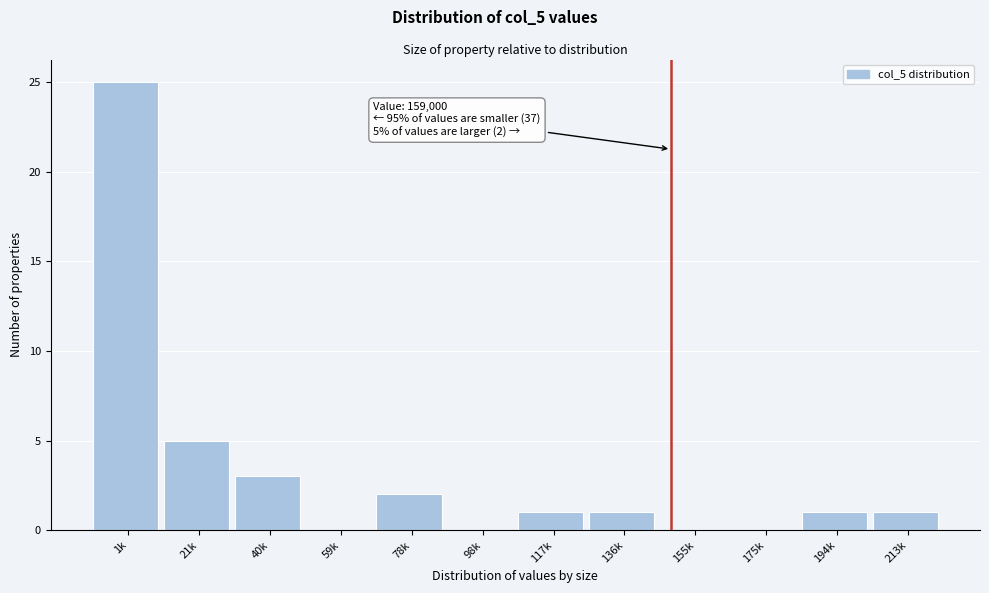

Reading left to right, what are all the values shown in this chart?

1k=25	21k=5	40k=3	59k=0	78k=2	98k=0	117k=1	136k=1	155k=0	175k=0	194k=1	213k=1